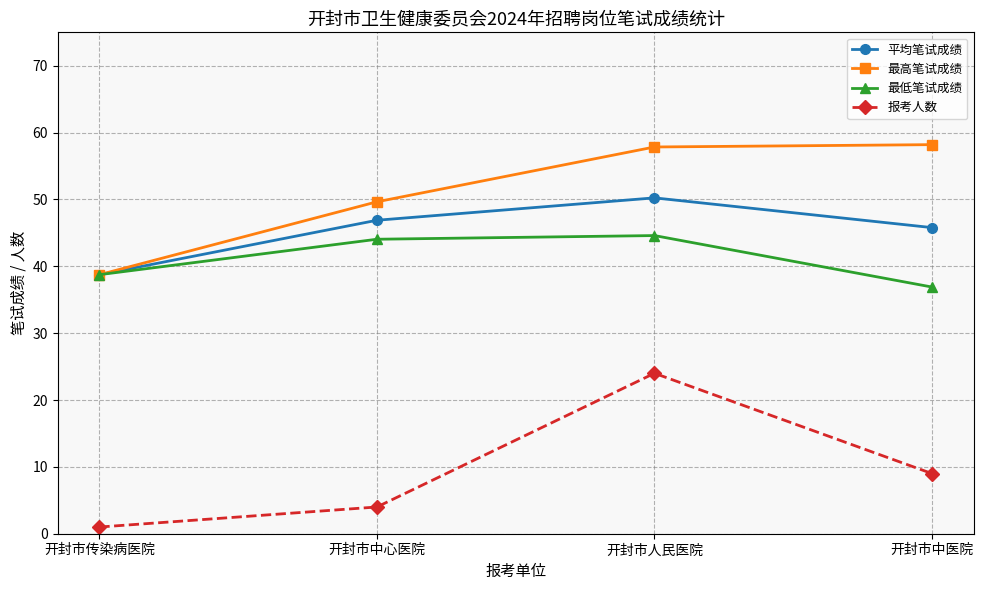

Does the chart have visible grid lines?

Yes